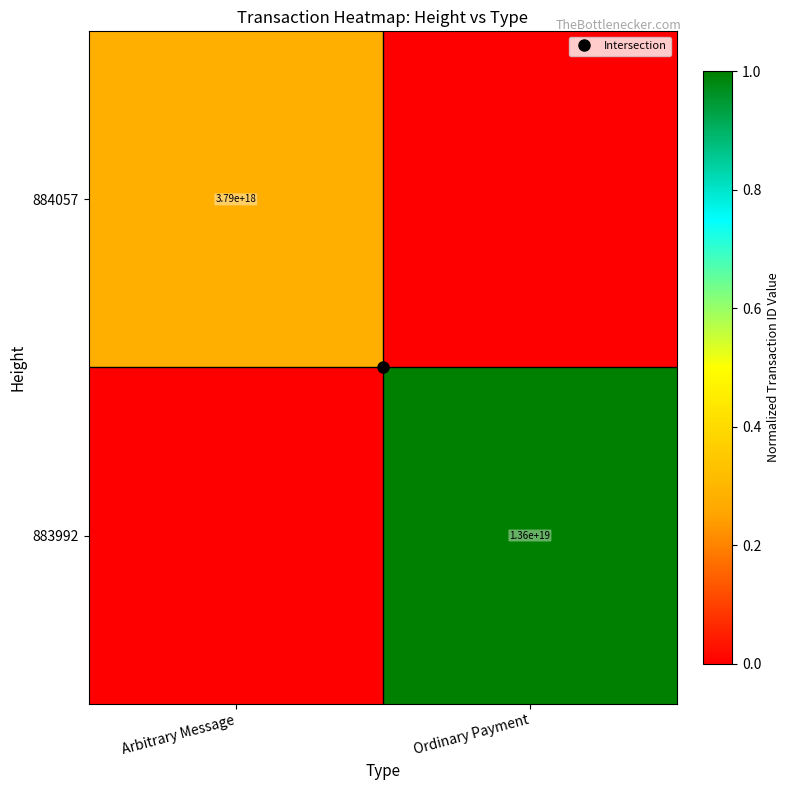

Which series has the largest total across all categories?

883992